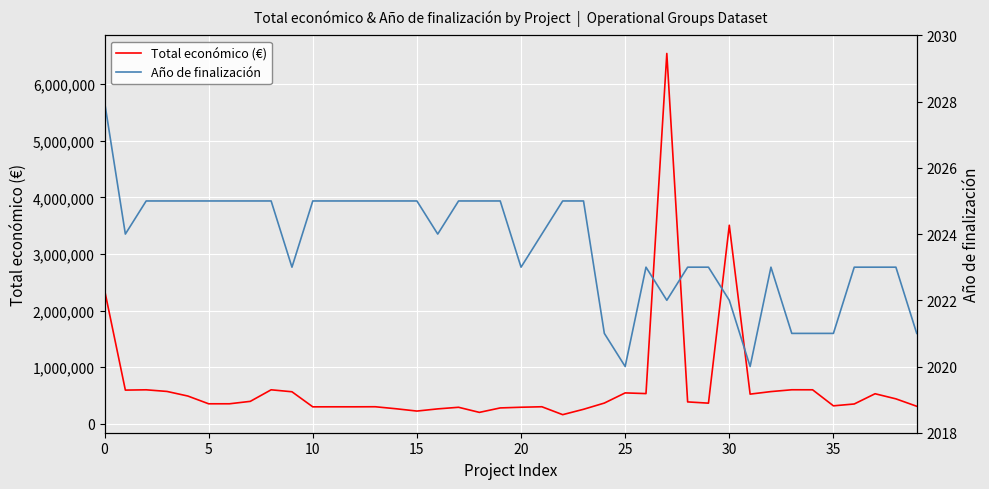

True or false: Año de finalización and Total económico (€) cross at least once.

False